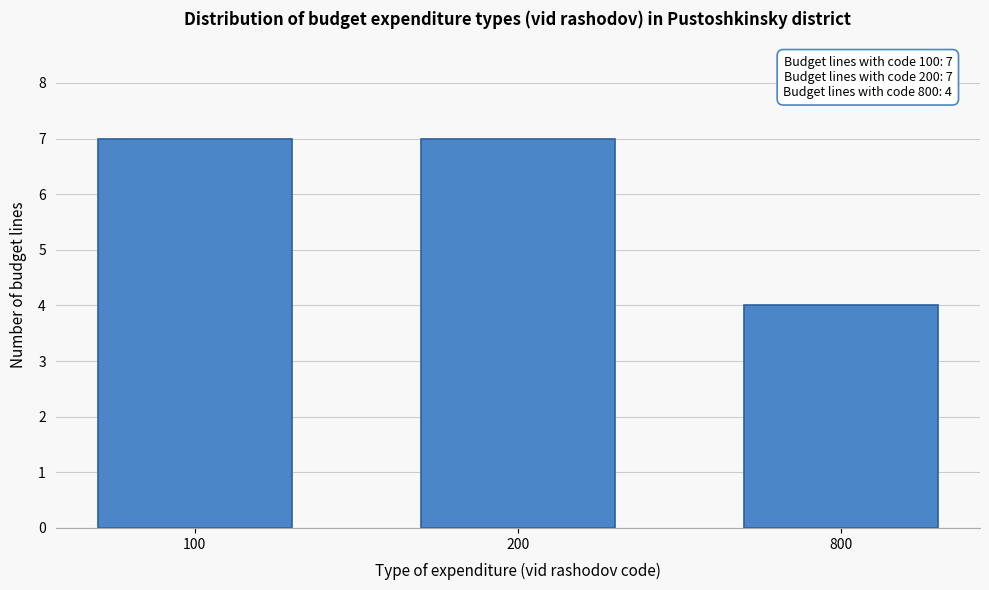

Reading left to right, extract all data points from this chart.

100=7	200=7	800=4